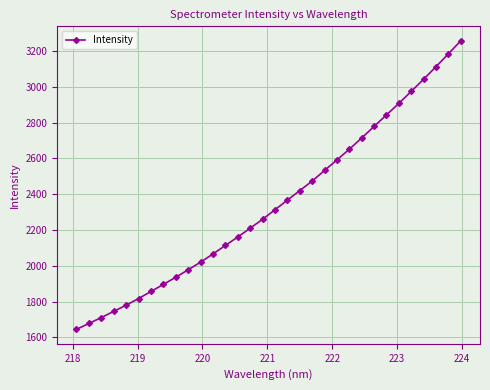

What is the value of the 32nd point from the left?

3256.7